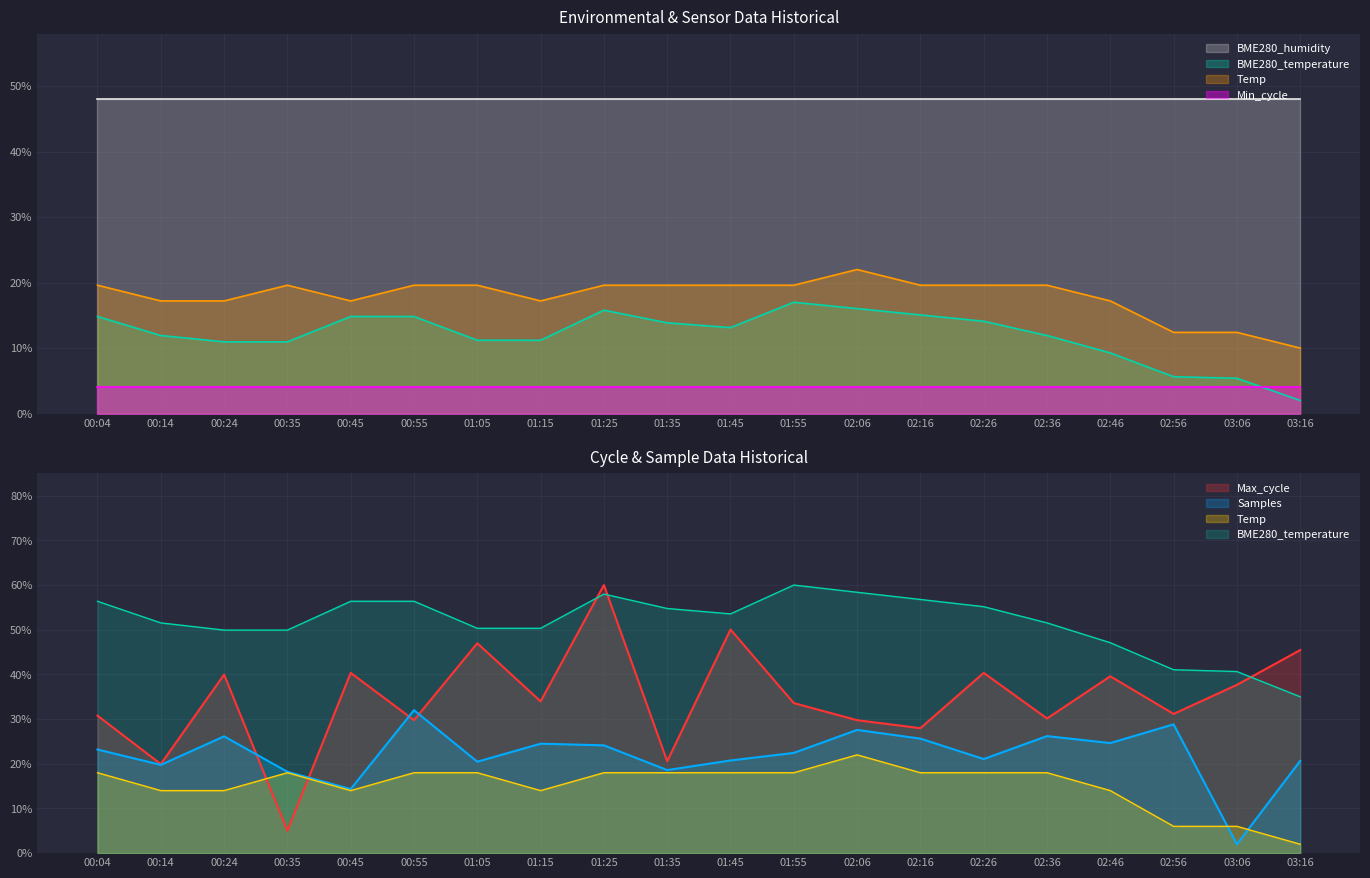

Reading right to left, transcribe all the data shown in this chart.

BME280_temperature: 0.3	0.4	0.4	0.5	0.5	0.6	0.6	0.6	0.6	0.5	0.5	0.6	0.5	0.5	0.6	0.6	0.5	0.5	0.5	0.6
Temp: 0.0	0.1	0.1	0.1	0.2	0.2	0.2	0.2	0.2	0.2	0.2	0.2	0.1	0.2	0.2	0.1	0.2	0.1	0.1	0.2
Max_cycle: 0.5	0.4	0.3	0.4	0.3	0.4	0.3	0.3	0.3	0.5	0.2	0.6	0.3	0.5	0.3	0.4	0.1	0.4	0.2	0.3
Samples: 0.2	0.0	0.3	0.2	0.3	0.2	0.3	0.3	0.2	0.2	0.2	0.2	0.2	0.2	0.3	0.1	0.2	0.3	0.2	0.2